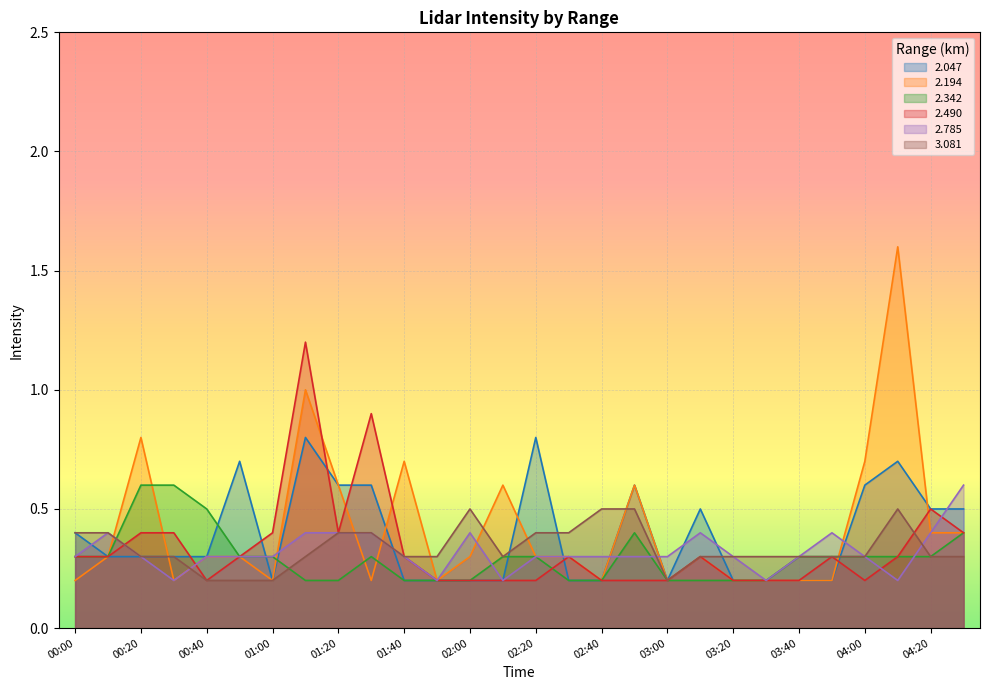

Which series changed the most between 03:10 and 04:20?

  2.490